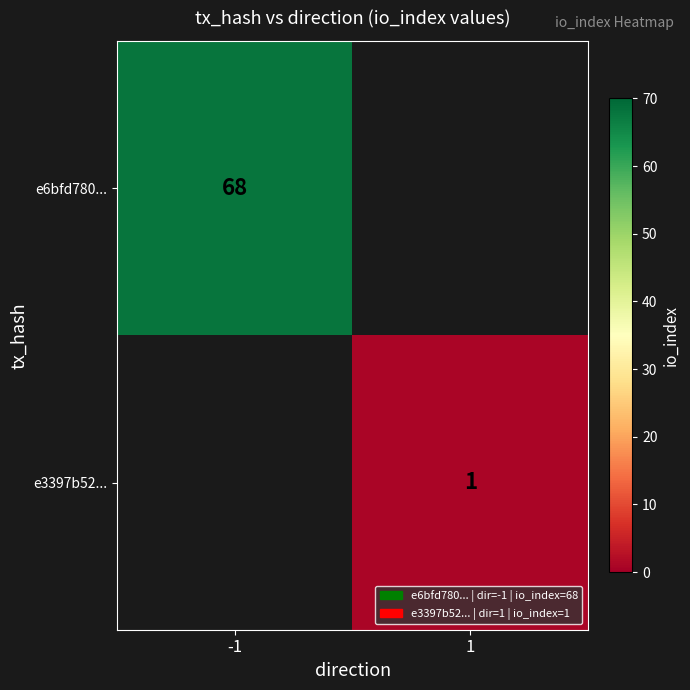

List the series in order of their peak value, highest first.

e6bfd780..., e3397b52...